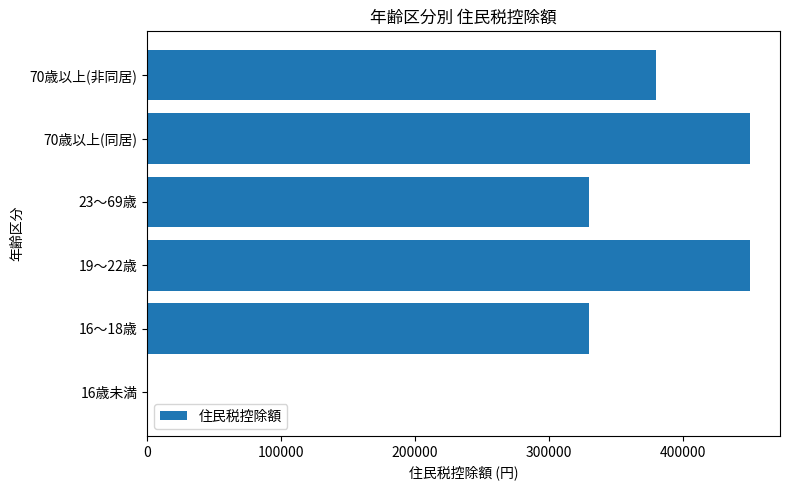

The value at 23～69歳 is 330000. True or false?

True